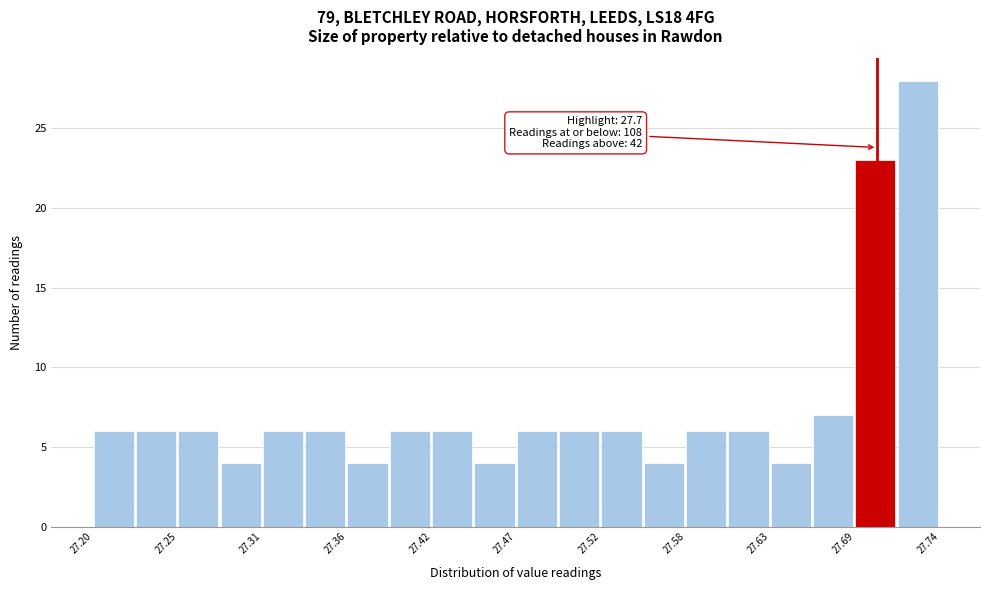

Around what value on the x-axis is the tallest bar? Give the approximate position of its centre, as read against the axis.

27.73